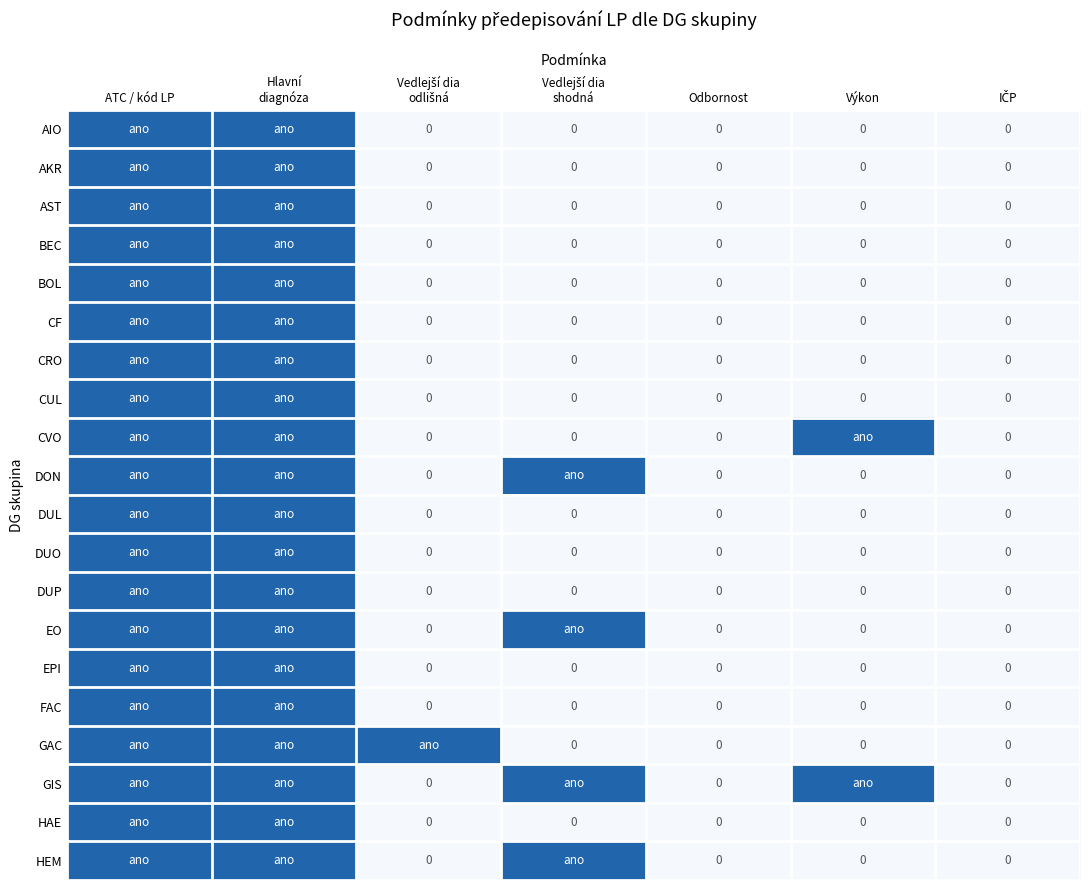

Is it true that BEC equals 0 at ATC / kód LP?

False